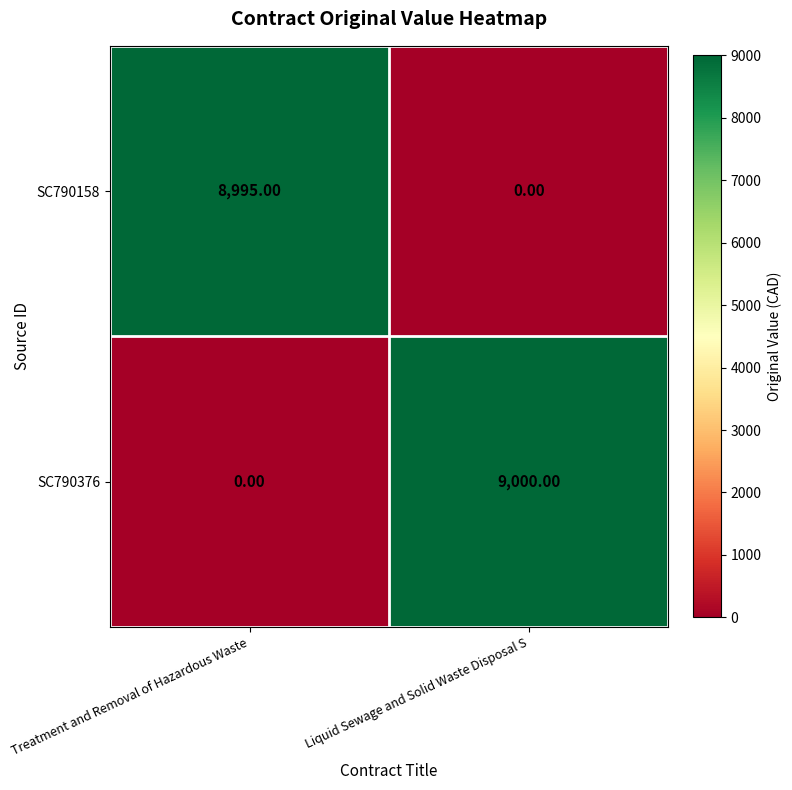

Which series has the widest spread of values?

SC790376